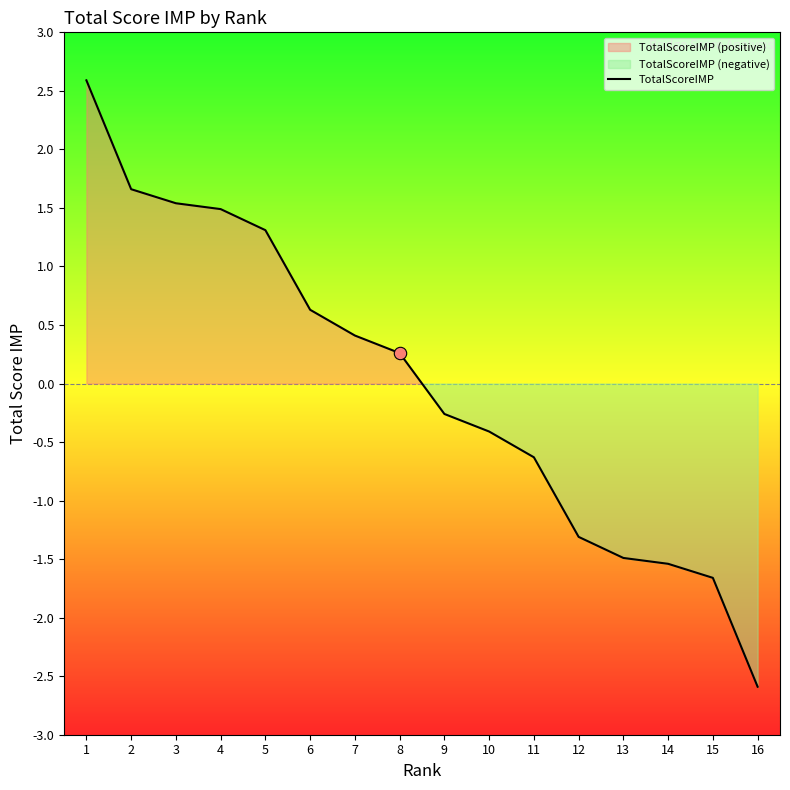

What is the change in value from 8 to 16?

-2.8